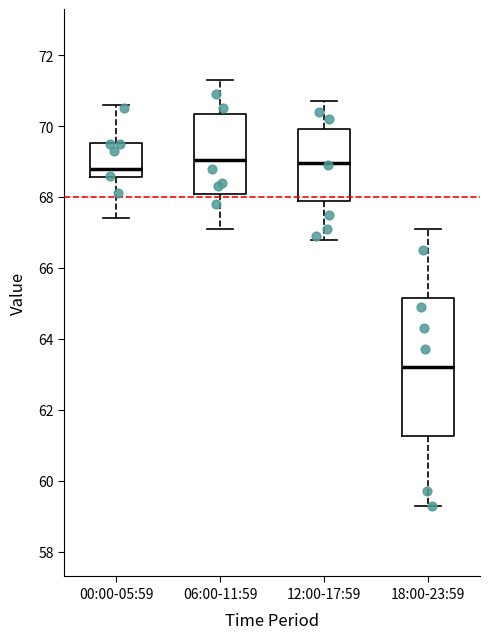

Reading left to right, transcribe this box plot: for each box, give where its median line is, the range the box spans, and where its two whiskers end, as read against the y-axis. The values are not printed on the chart, so give them approximately, as read against the axis.

00:00-05:59: median 68.8, box 68.6 to 69.6, whiskers 67.4 to 70.6
06:00-11:59: median 69.0, box 68.0 to 70.4, whiskers 67.2 to 71.4
12:00-17:59: median 69.0, box 67.8 to 70.0, whiskers 66.8 to 70.8
18:00-23:59: median 63.2, box 61.2 to 65.2, whiskers 59.4 to 67.2